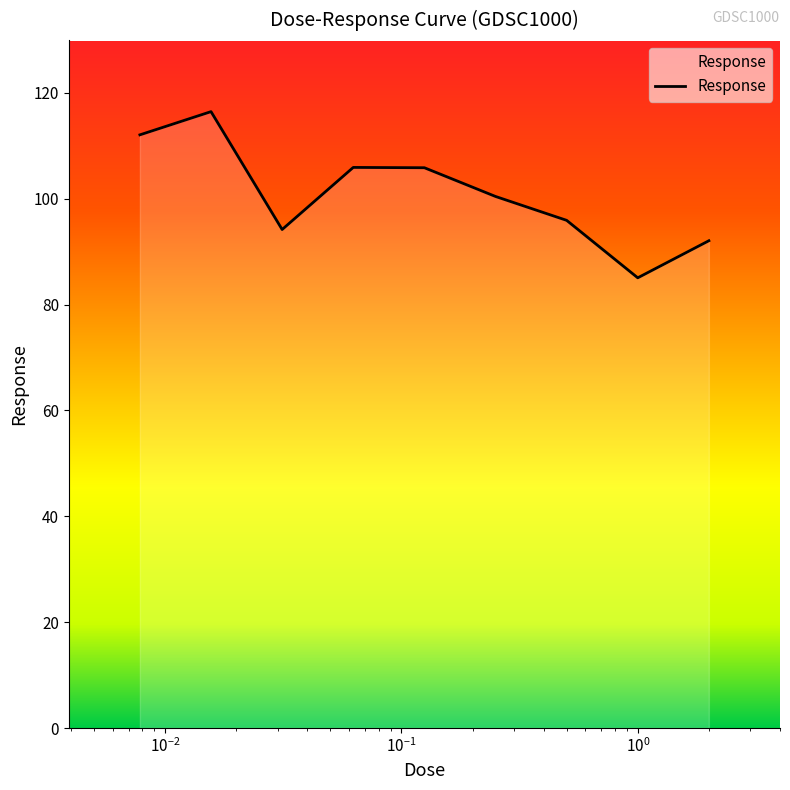

How many interior local peaks (higher than both neighbors) does the data have?

2